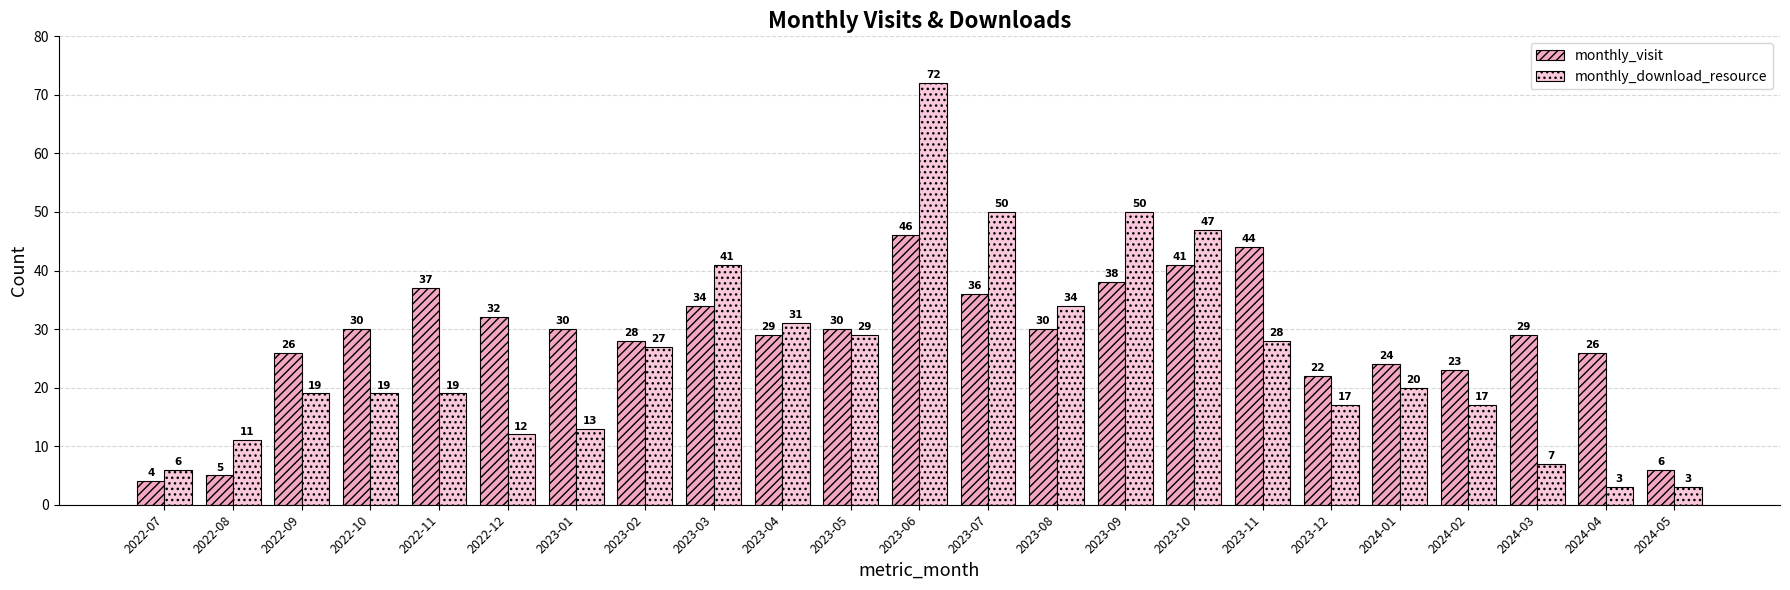

What are all the series names shown in the legend?

monthly_visit, monthly_download_resource